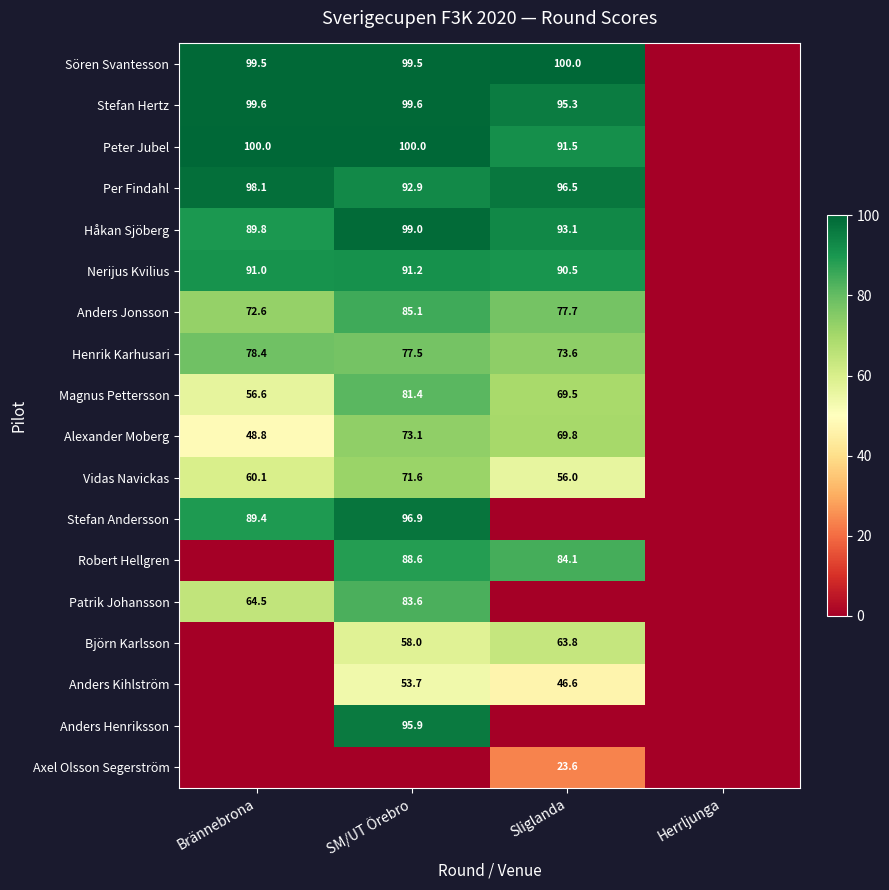

The Håkan Sjöberg series shows 89.8 at Brännebrona. True or false?

True